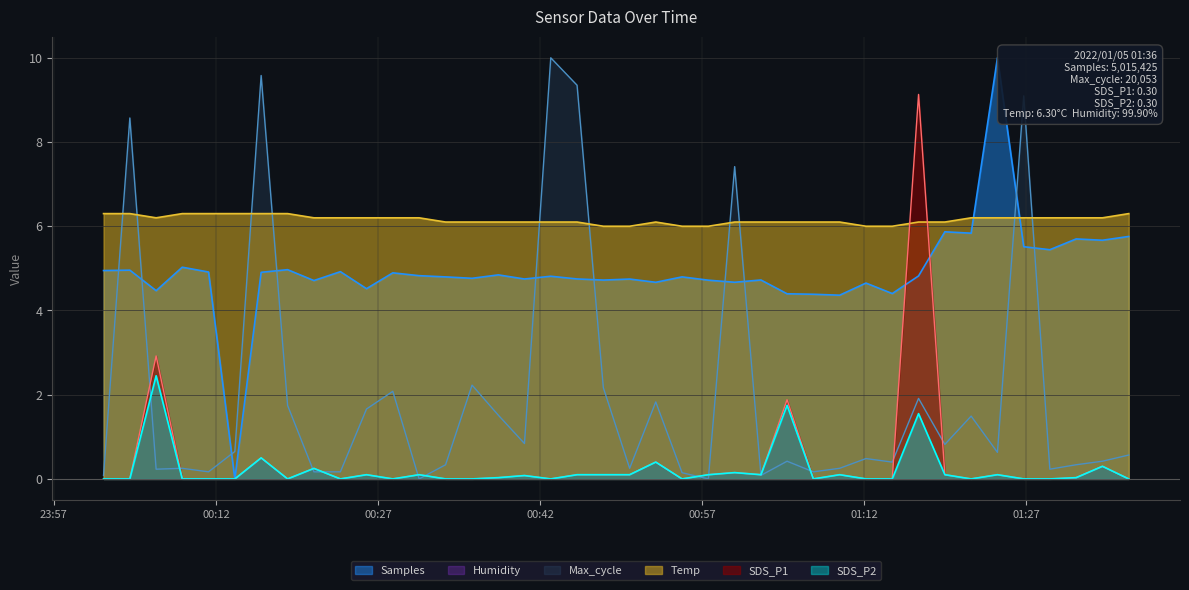

Reading left to right, list all the values displayed in this chart.

Samples: 4.9	5.0	4.5	5.0	4.9	0.0	4.9	5.0	4.7	4.9	4.5	4.9	4.8	4.8	4.8	4.8	4.7	4.8	4.7	4.7	4.7	4.7	4.8	4.7	4.7	4.7	4.4	4.4	4.4	4.7	4.4	4.8	5.9	5.8	10.0	5.5	5.4	5.7	5.7	5.8
Max_cycle: 0.1	8.6	0.2	0.3	0.2	0.7	9.6	1.7	0.2	0.2	1.7	2.1	0.0	0.3	2.2	1.5	0.8	10.0	9.3	2.2	0.3	1.8	0.1	0.0	7.4	0.1	0.4	0.2	0.3	0.5	0.4	1.9	0.8	1.5	0.6	9.1	0.2	0.3	0.4	0.6
SDS_P1: 0.0	0.0	2.9	0.0	0.0	0.0	0.5	0.0	0.2	0.0	0.1	0.0	0.1	0.0	0.0	0.0	0.1	0.0	0.1	0.1	0.1	0.4	0.0	0.1	0.1	0.1	1.9	0.0	0.1	0.0	0.0	9.1	0.1	0.0	0.1	0.0	0.0	0.0	0.3	0.0
SDS_P2: 0.0	0.0	2.5	0.0	0.0	0.0	0.5	0.0	0.2	0.0	0.1	0.0	0.1	0.0	0.0	0.0	0.1	0.0	0.1	0.1	0.1	0.4	0.0	0.1	0.1	0.1	1.8	0.0	0.1	0.0	0.0	1.6	0.1	0.0	0.1	0.0	0.0	0.0	0.3	0.0
Temp: 6.3	6.3	6.2	6.3	6.3	6.3	6.3	6.3	6.2	6.2	6.2	6.2	6.2	6.1	6.1	6.1	6.1	6.1	6.1	6.0	6.0	6.1	6.0	6.0	6.1	6.1	6.1	6.1	6.1	6.0	6.0	6.1	6.1	6.2	6.2	6.2	6.2	6.2	6.2	6.3